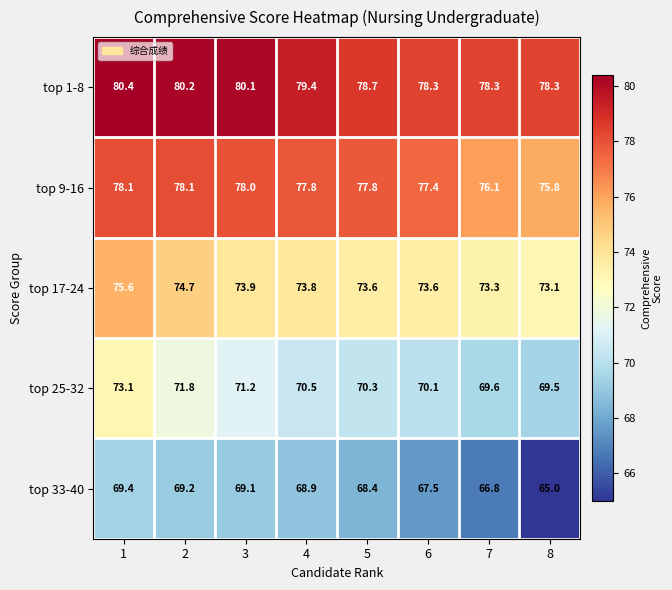

List the labels in order of top 25-32 value, smallest first.

8, 7, 6, 5, 4, 3, 2, 1